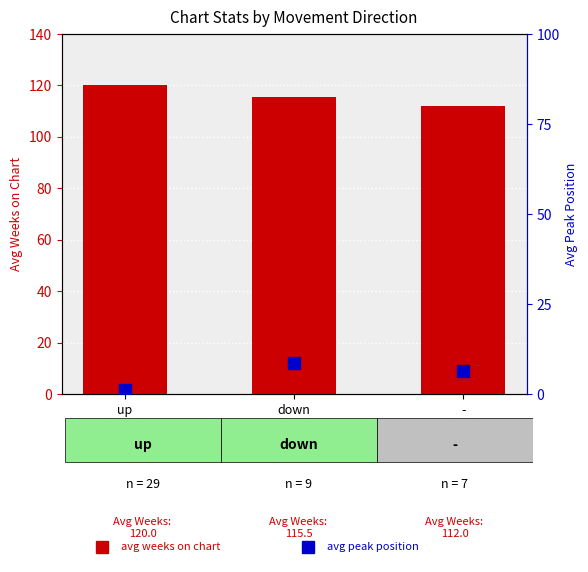

Does the chart contain any negative values?

No